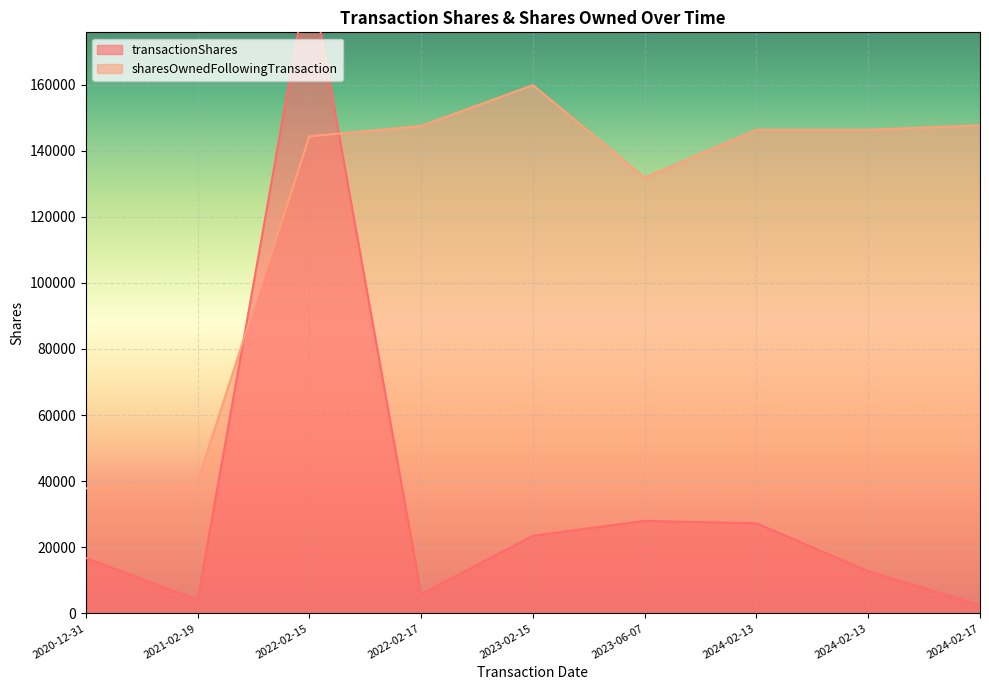

What is the spread (max minus min) of values at 2020-12-31?

21050